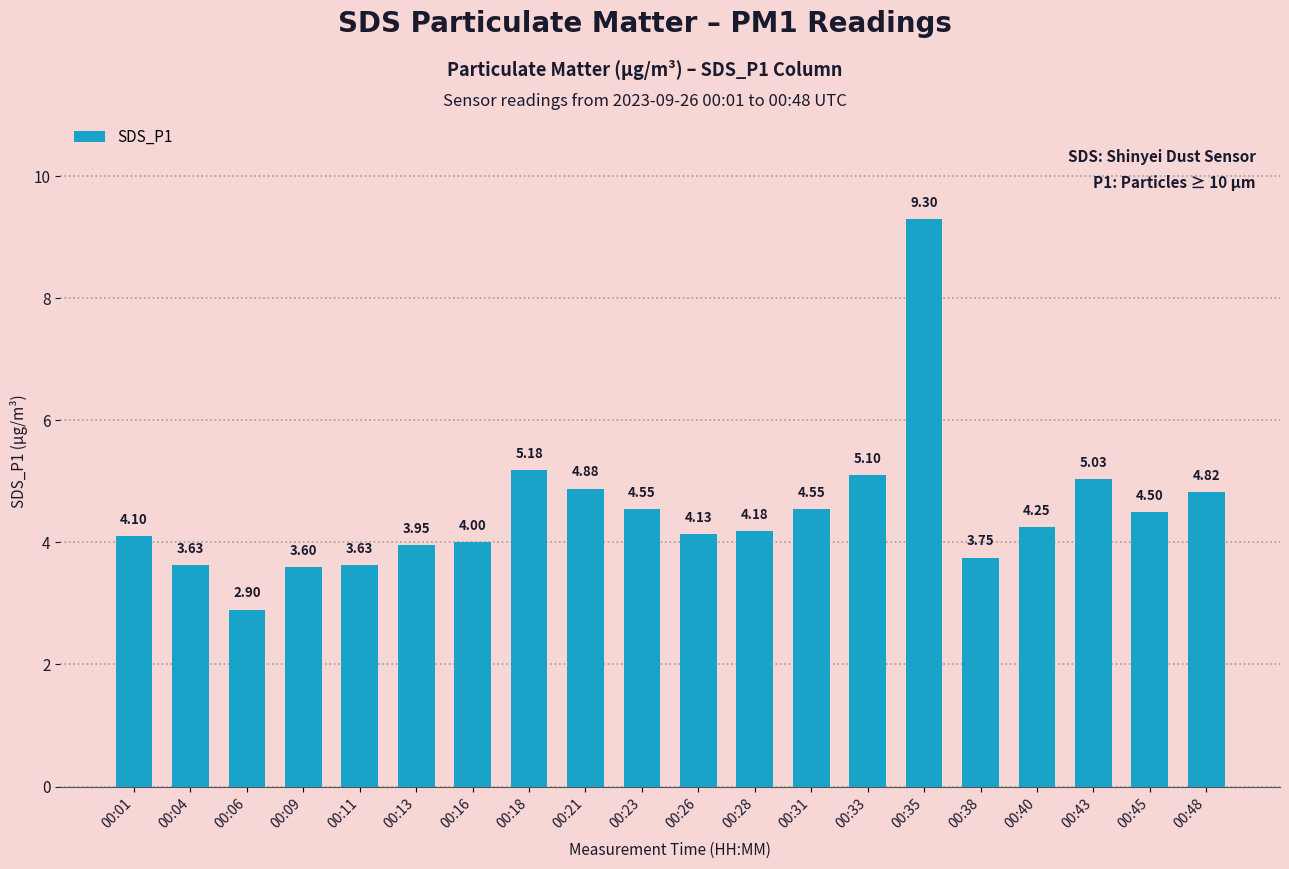

What is the value of the 5th bar from the left?

3.6